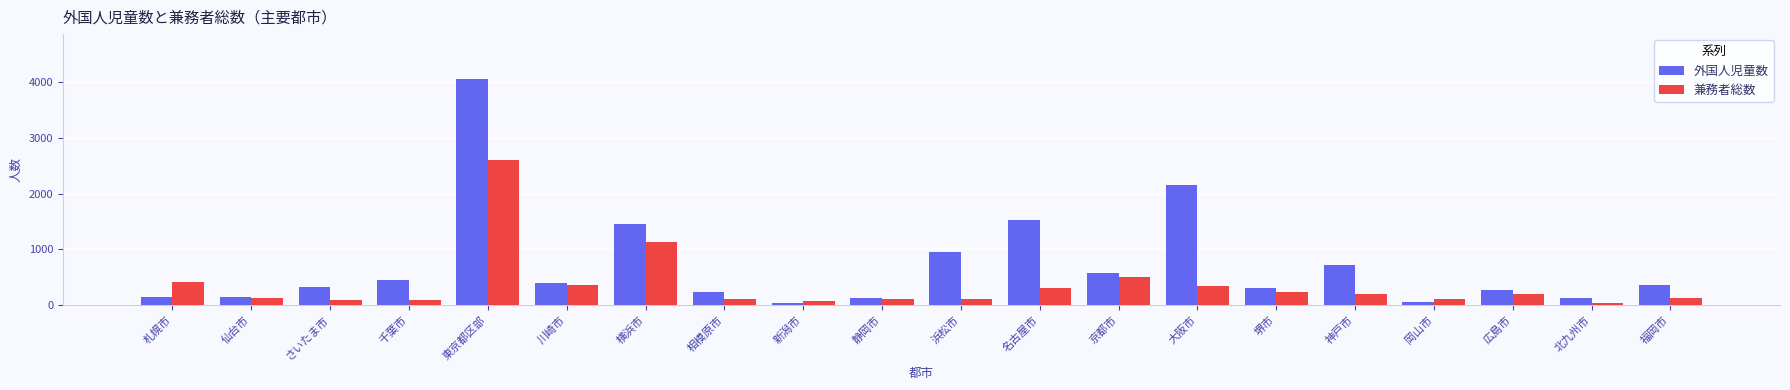

What is the value of the 兼務者総数 bar at the 13th from the left?

496